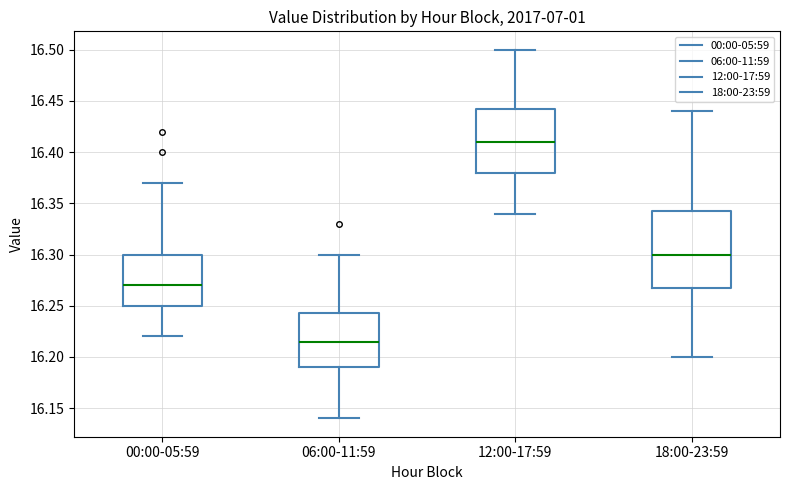

Comparing the boxes themselves (not the whiskers), which one is the tallest?

18:00-23:59